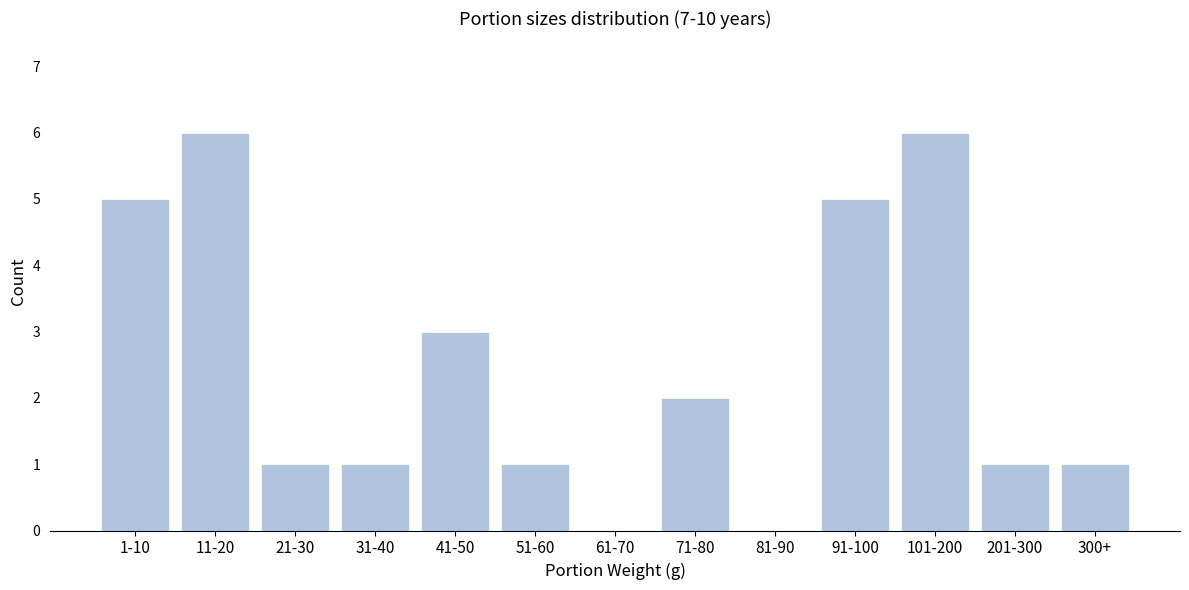

Reading left to right, extract all data points from this chart.

1-10=5	11-20=6	21-30=1	31-40=1	41-50=3	51-60=1	61-70=0	71-80=2	81-90=0	91-100=5	101-200=6	201-300=1	300+=1